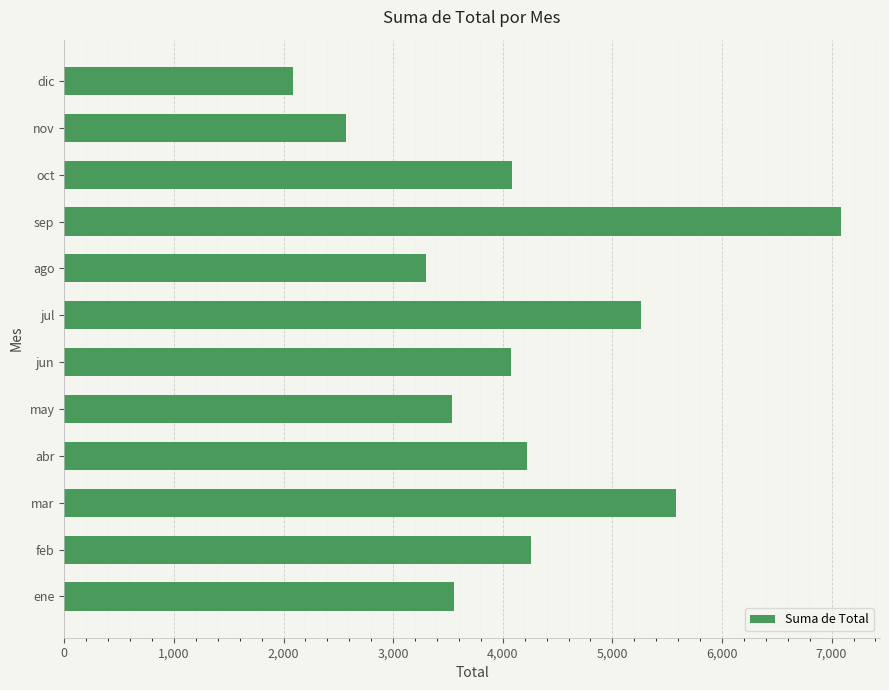

Approximately how many times larger is the value at abr compared to dic?

2.0